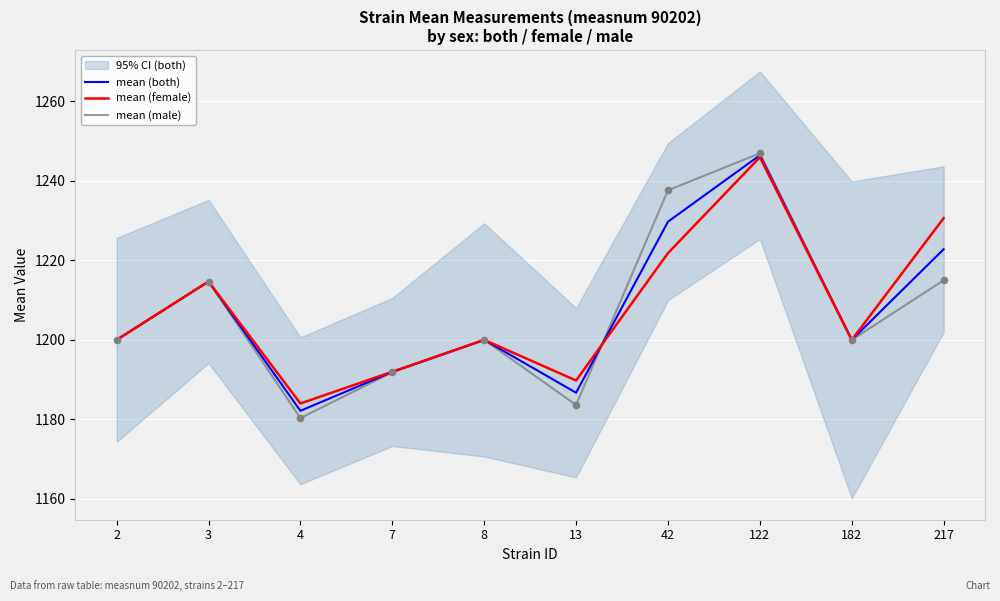

At how many categories does at least one series exceed 1200?

4